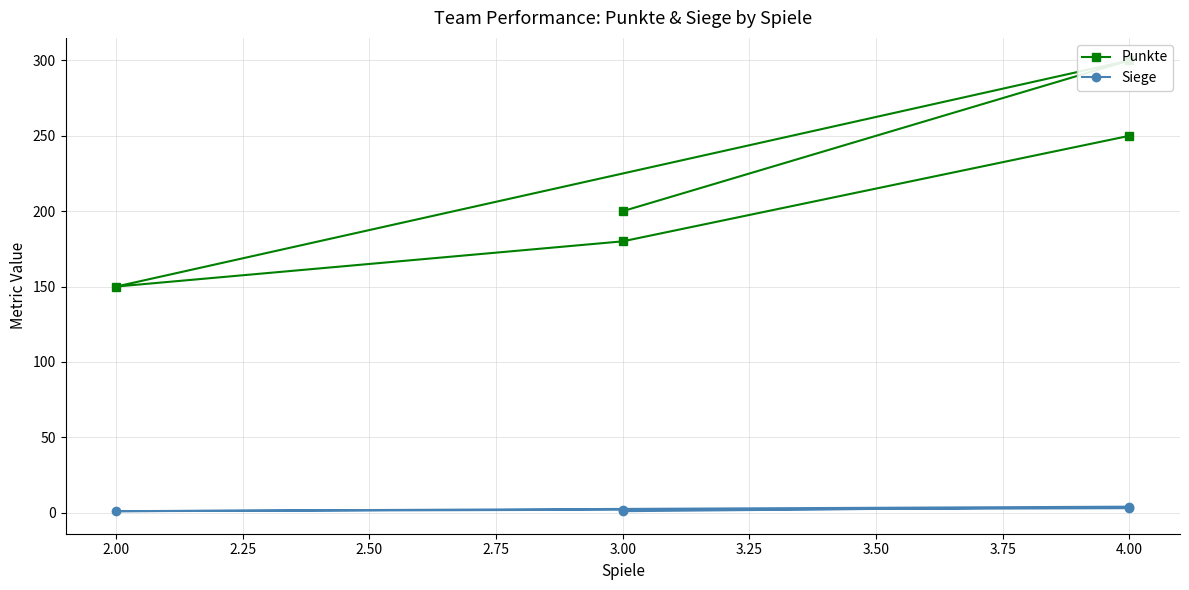

True or false: Punkte and Siege intersect in this chart.

False